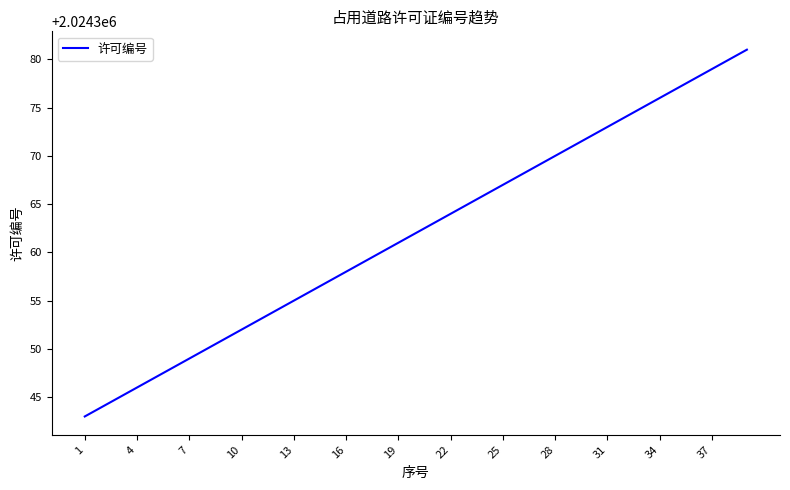

What is the maximum value shown in the chart?

2024381